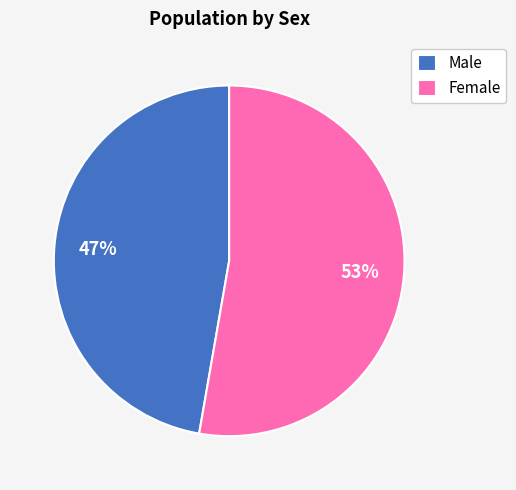

To the nearest percent, what percentage of the pie is Female?

53%